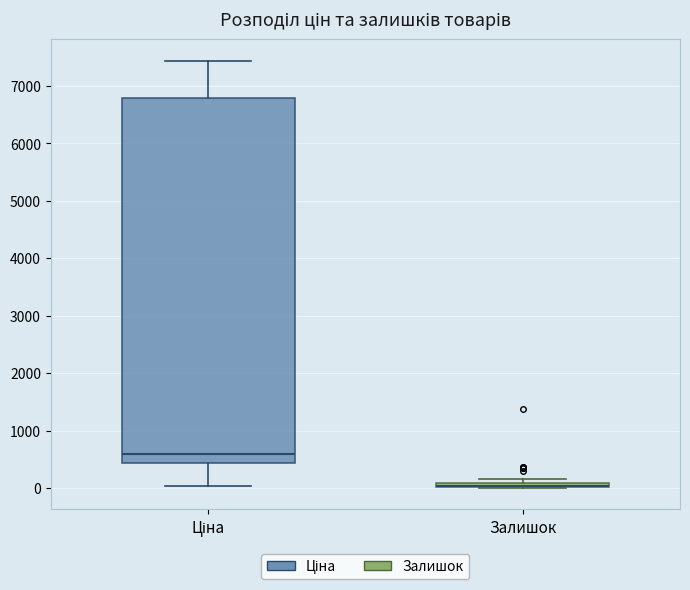

Where is the upper edge of the box for Ціна on the y-axis? The values are not printed on the chart, so give them approximately, as read against the axis.

6800